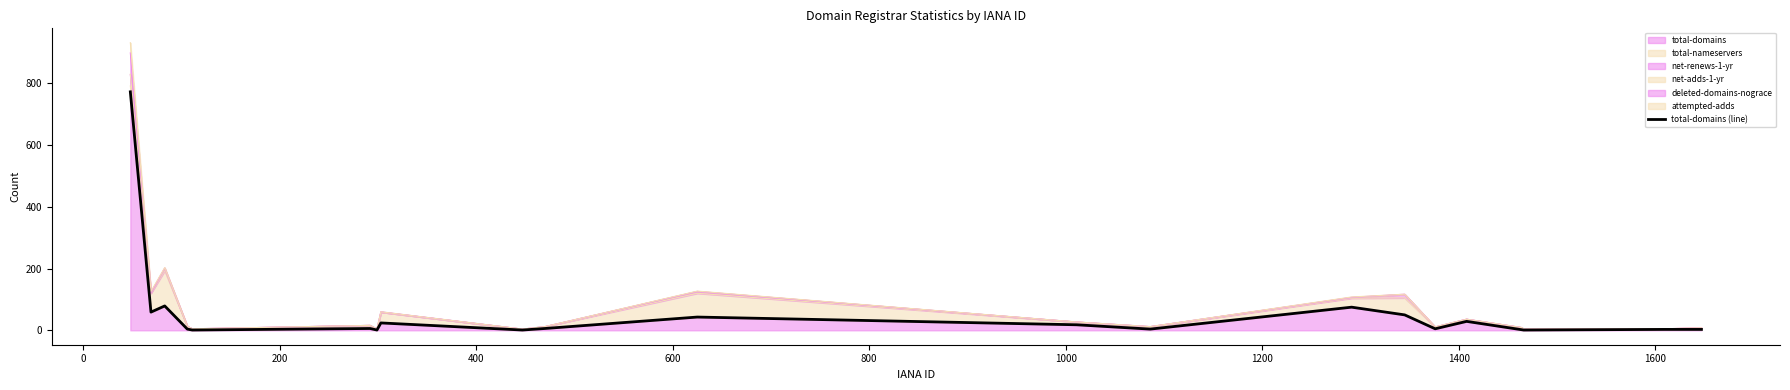

How many values are below 6?

10